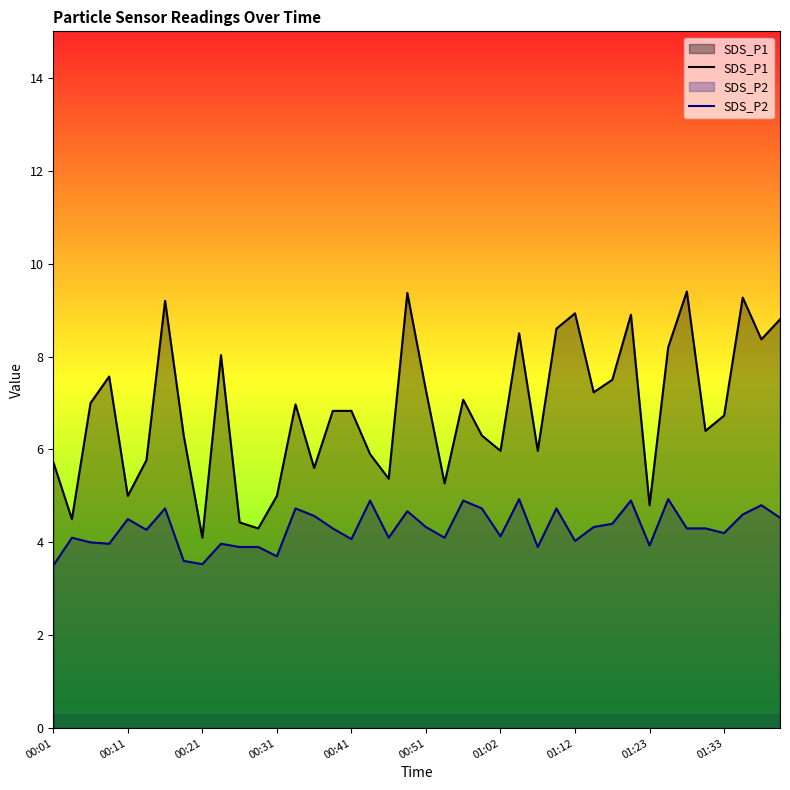

Which series has the largest range (max minus min)?

SDS_P1